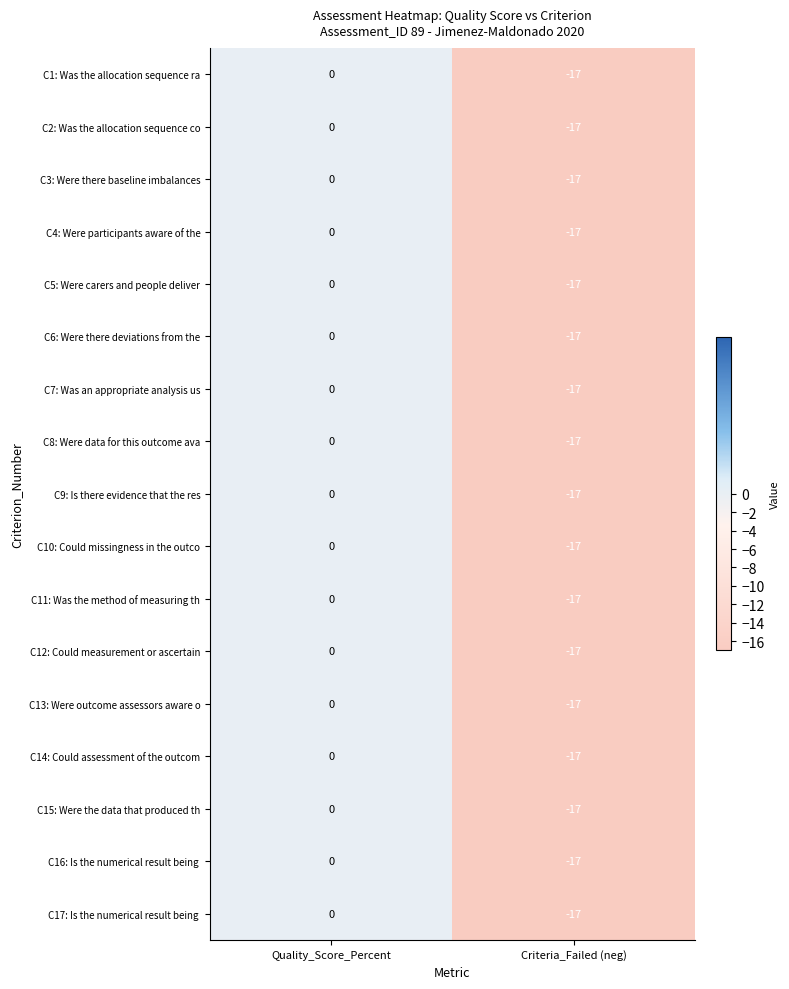

At which category is the sum across all series the highest?

Quality_Score_Percent